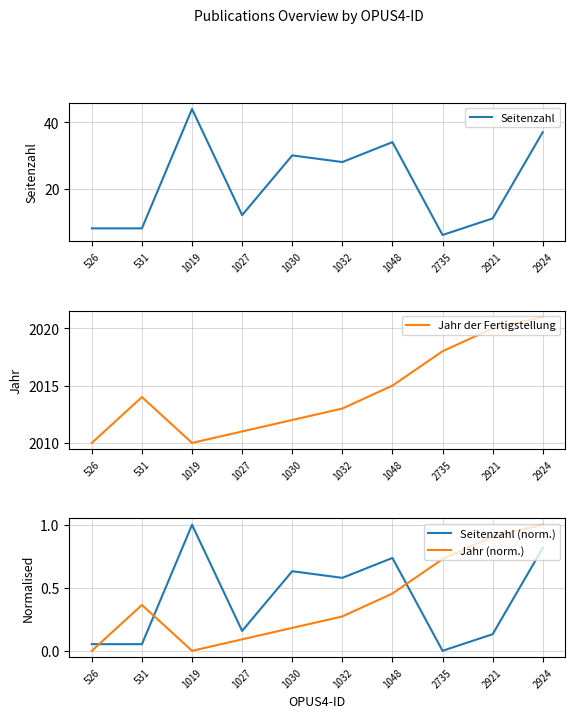

Where is Jahr (norm.) nearest to the value 0?

526